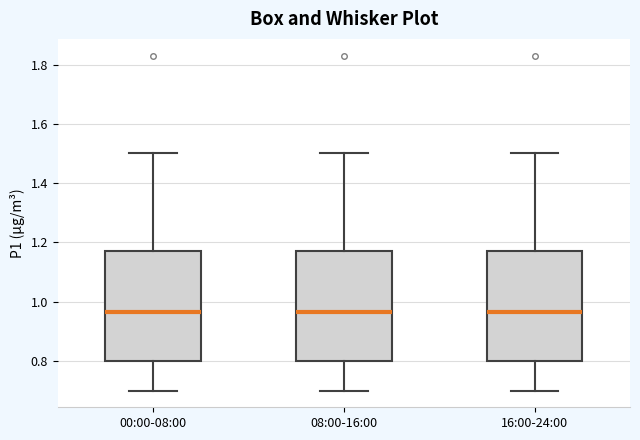

Reading left to right, read every box against the y-axis: the position of its median line, the range the box covers, and the ends of its whiskers. The values are not printed on the chart, so give them approximately, as read against the axis.

00:00-08:00: median 0.96, box 0.80 to 1.18, whiskers 0.70 to 1.50
08:00-16:00: median 0.96, box 0.80 to 1.18, whiskers 0.70 to 1.50
16:00-24:00: median 0.96, box 0.80 to 1.18, whiskers 0.70 to 1.50